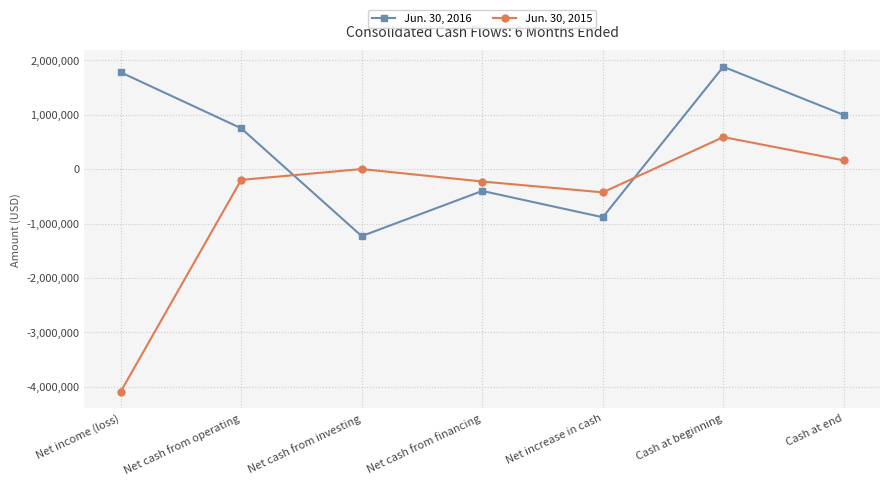

Which series ends up on top after the final intersection of Jun. 30, 2015 and Jun. 30, 2016?

Jun. 30, 2016